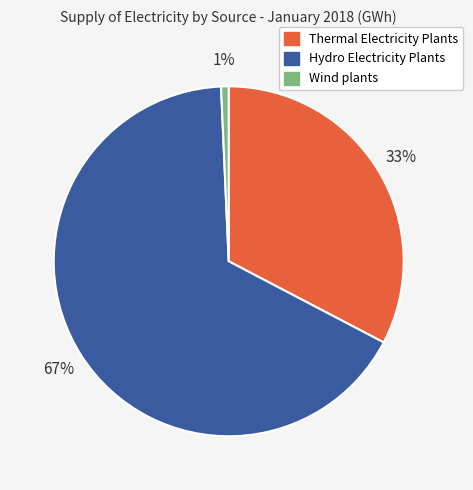

What is the ratio of the value at Thermal Electricity Plants to the value at Hydro Electricity Plants?

0.5